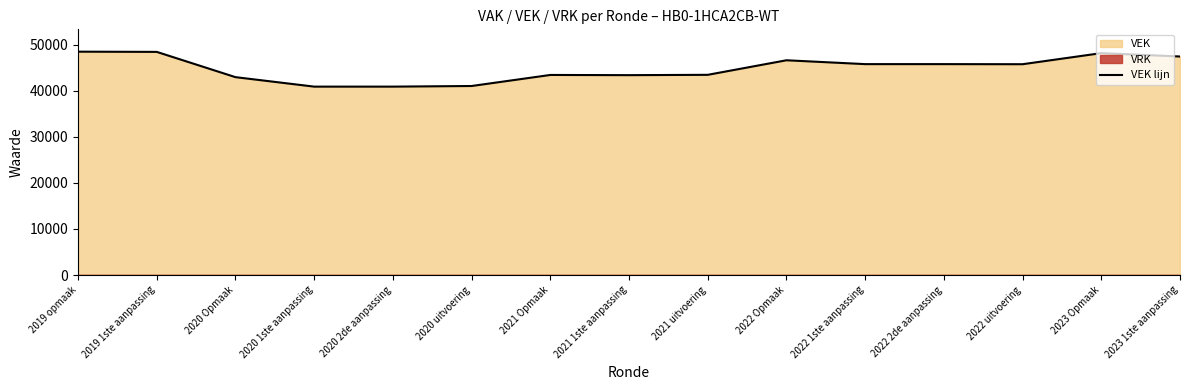

What is the maximum value shown in the chart?

48452